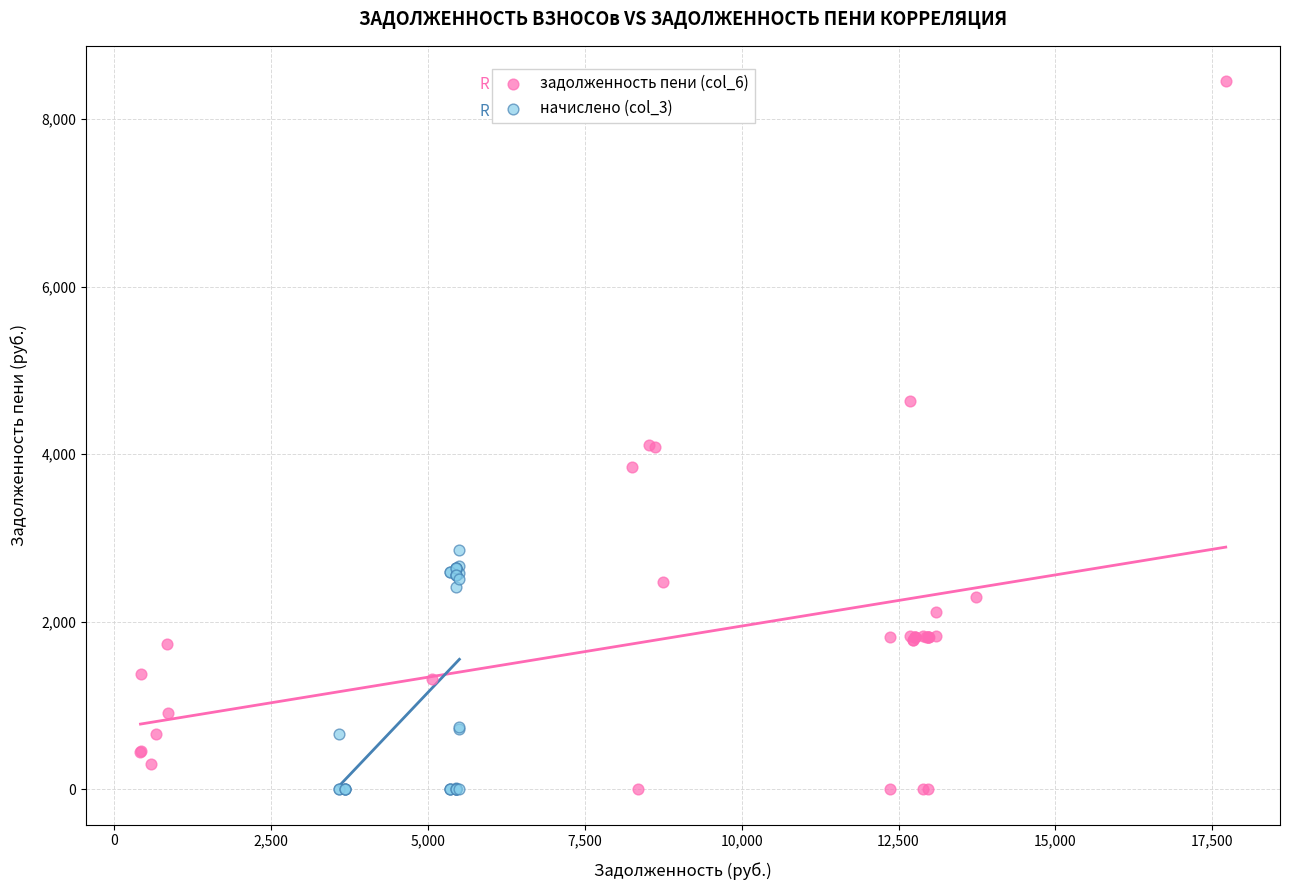

Which series has the widest spread of Y values?

задолженность пени (col_6)